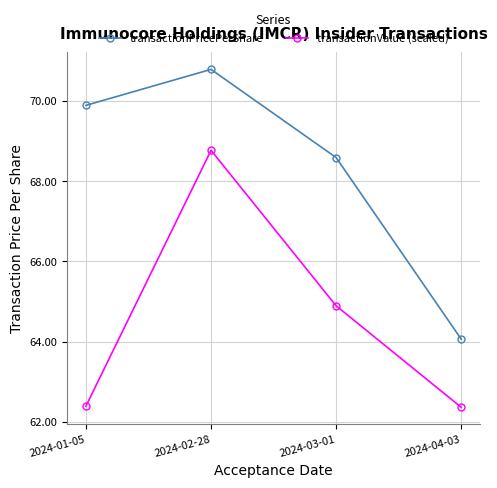

True or false: transactionValue (scaled) and transactionPricePerShare cross at least once.

False